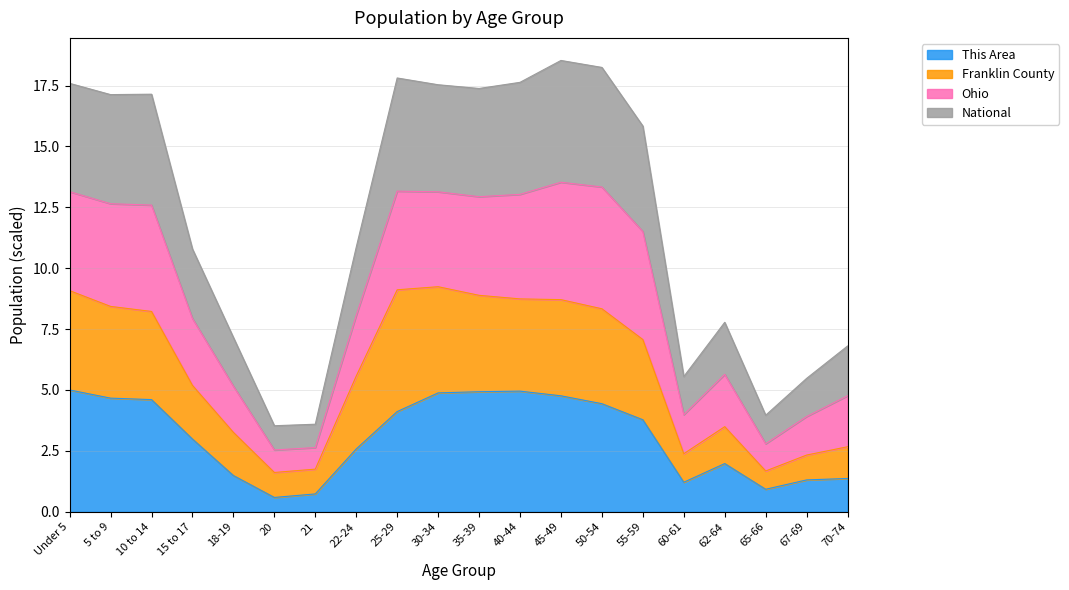

At which label does Franklin County reach its peak?

30-34